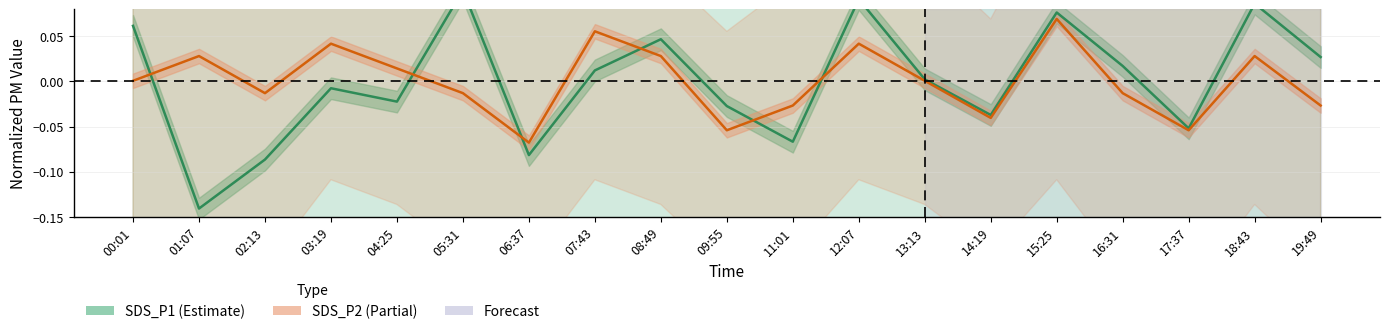

True or false: SDS_P2 has a value of -0.0 at 16:31.

True